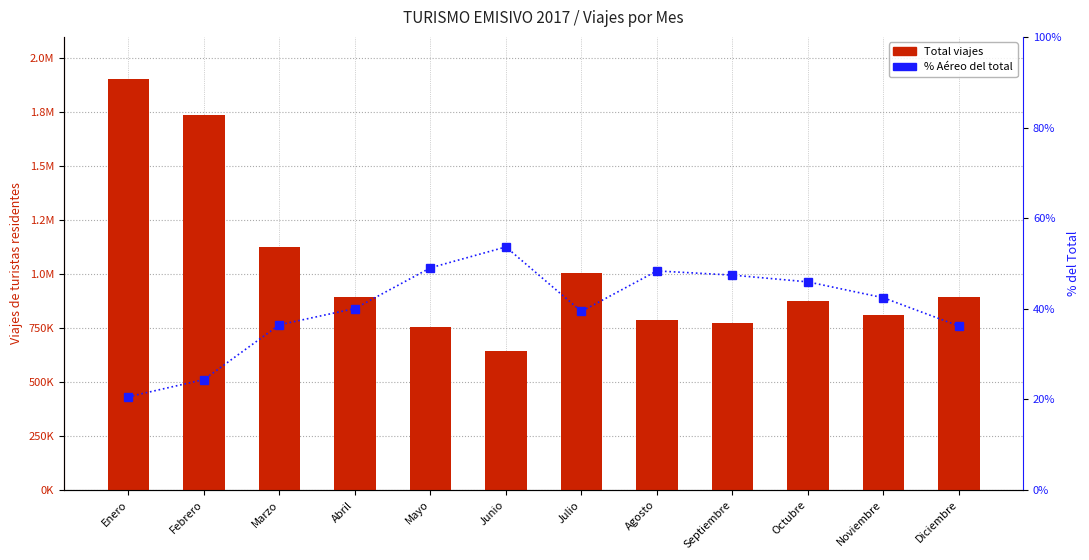

Where does the Total viajes series first go above 892682?

Enero